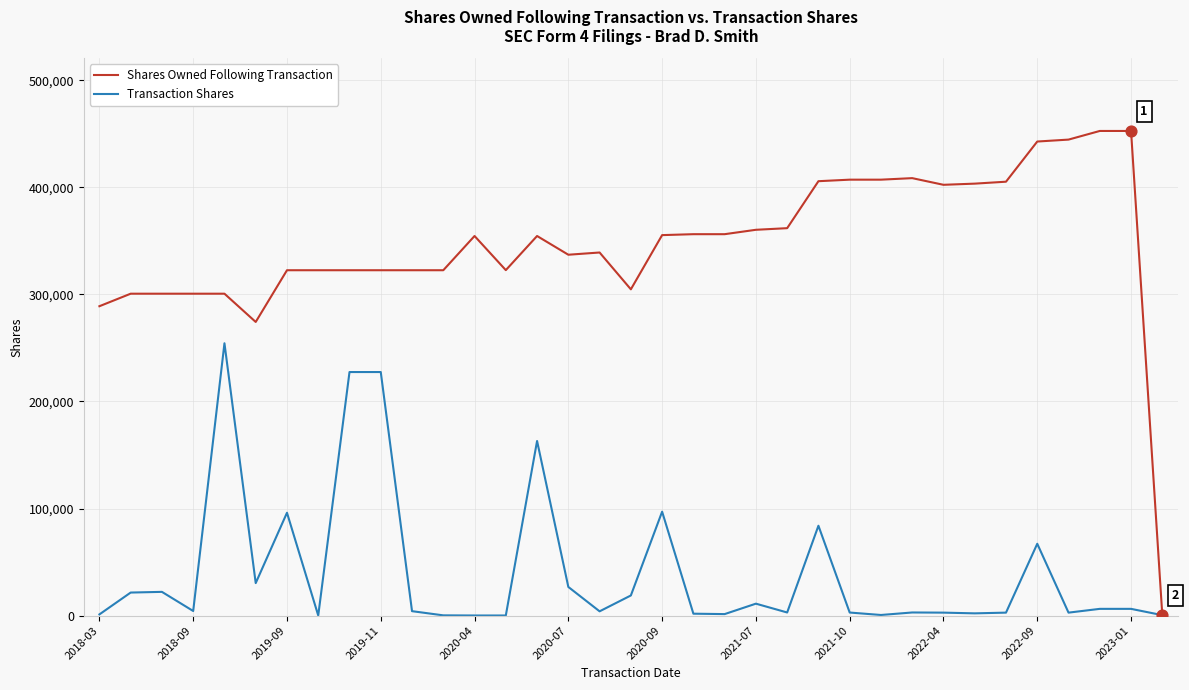

Which series has the largest total across all categories?

Shares Owned Following Transaction